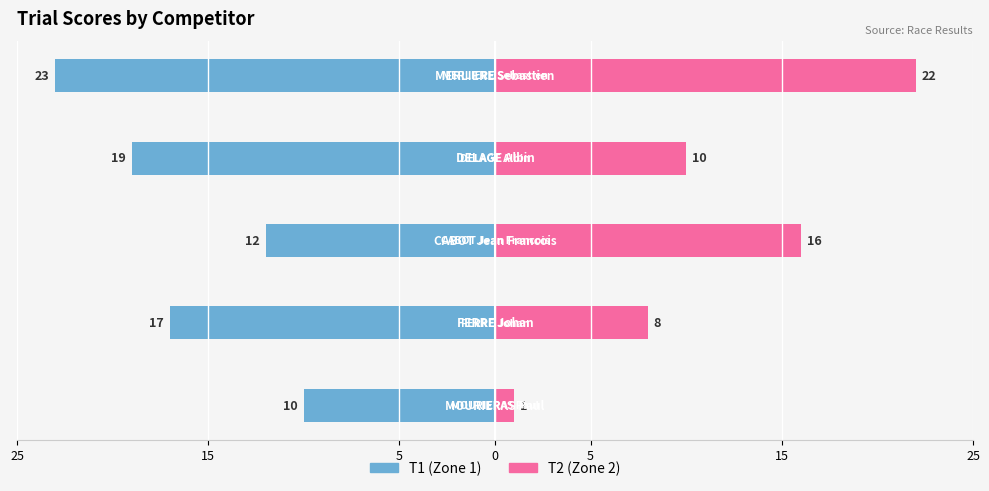

What is the difference between the maximum and minimum values in the T1 series?

13